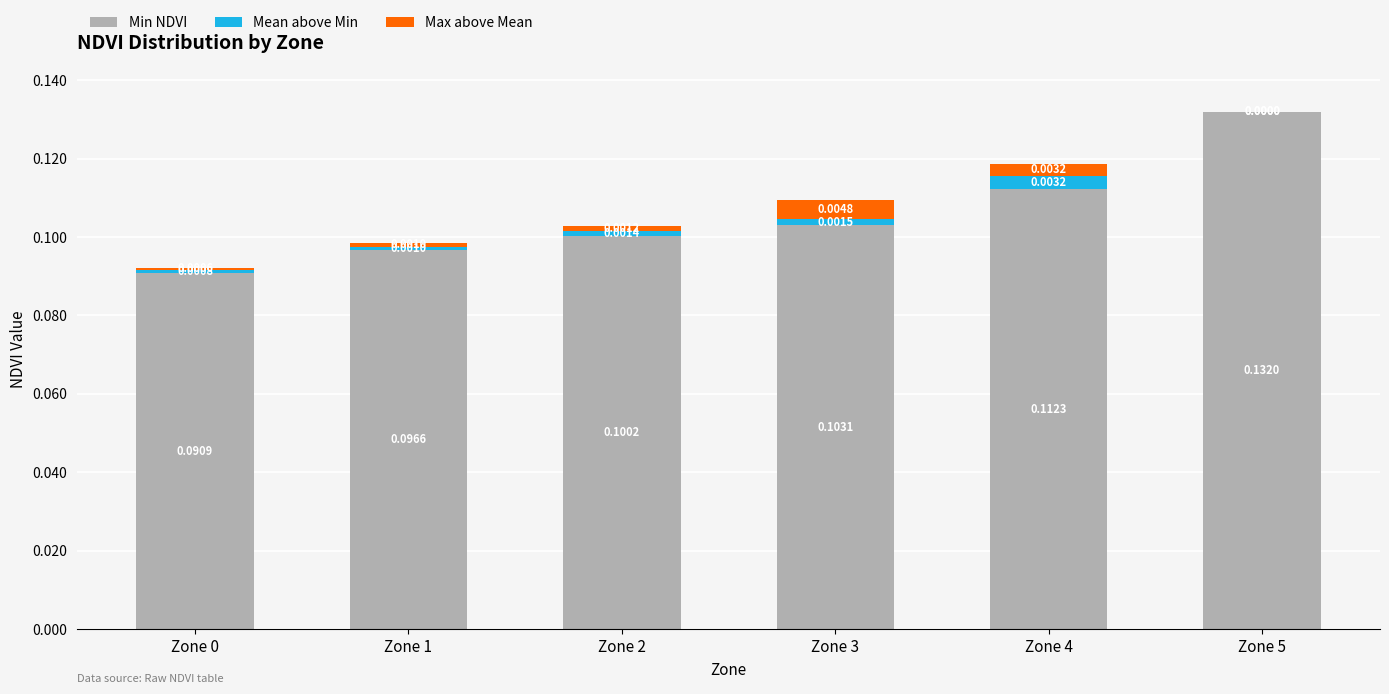

What is the sum of all Min NDVI values?

0.6